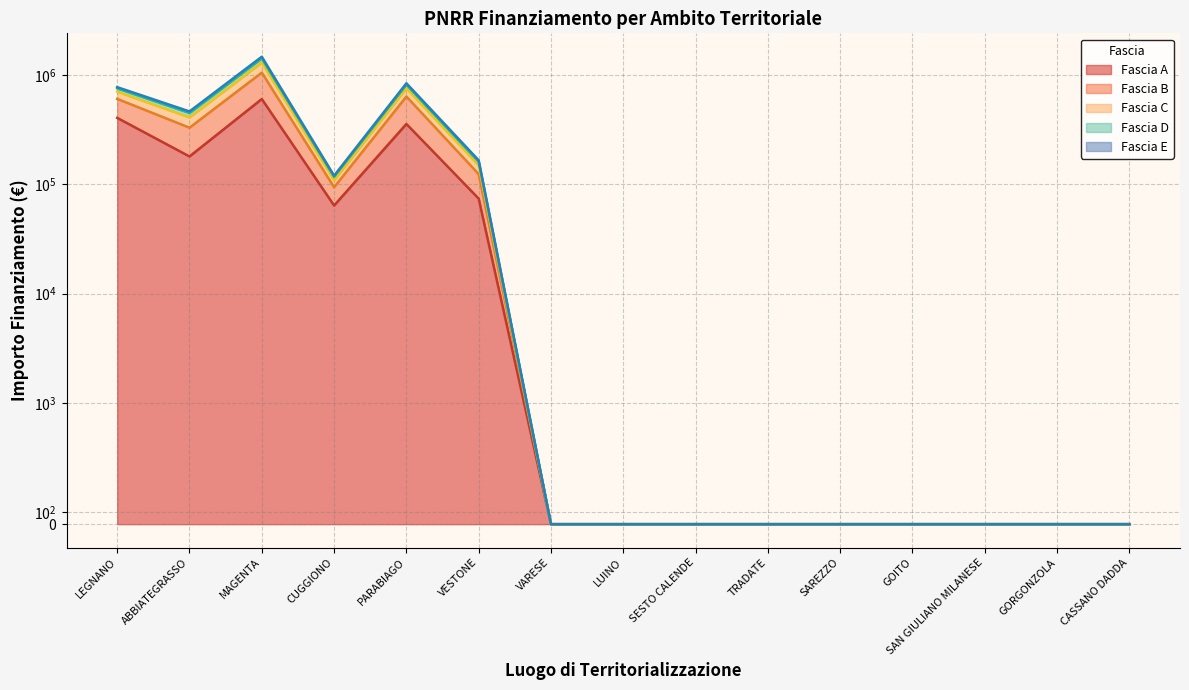

True or false: Fascia E and Fascia A intersect in this chart.

False